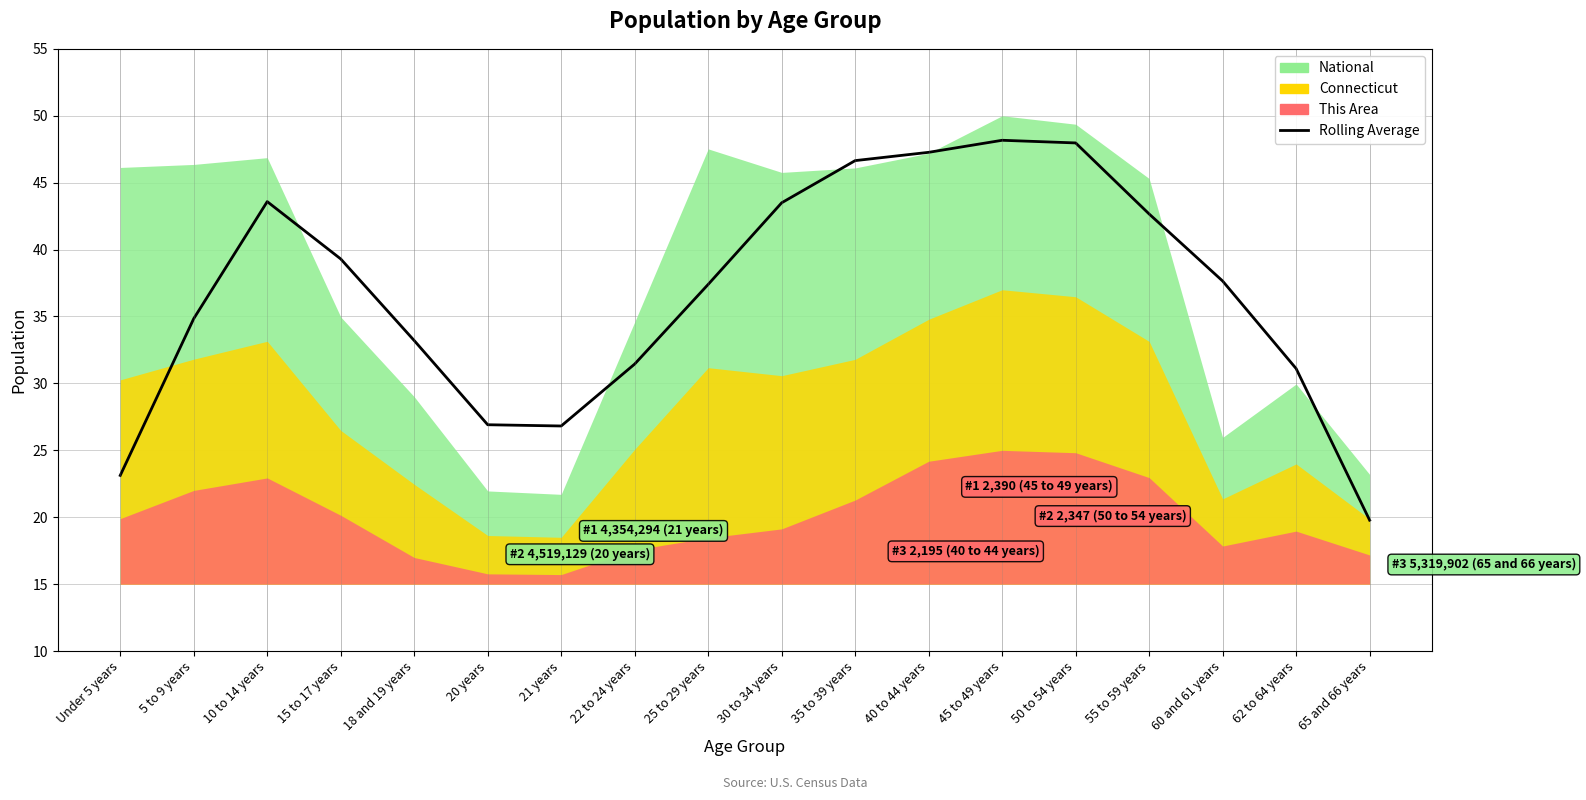

How many interior local valleys (lower than both neighbors) does the data have?

1